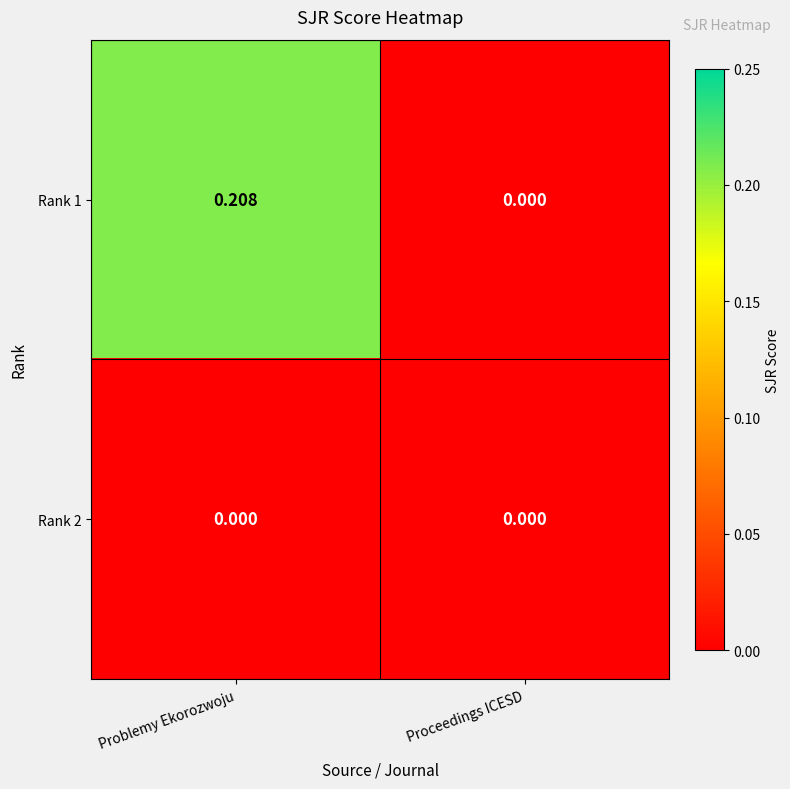

Between Problemy Ekorozwoju and Proceedings ICESD, which series saw the biggest shift?

Rank 1